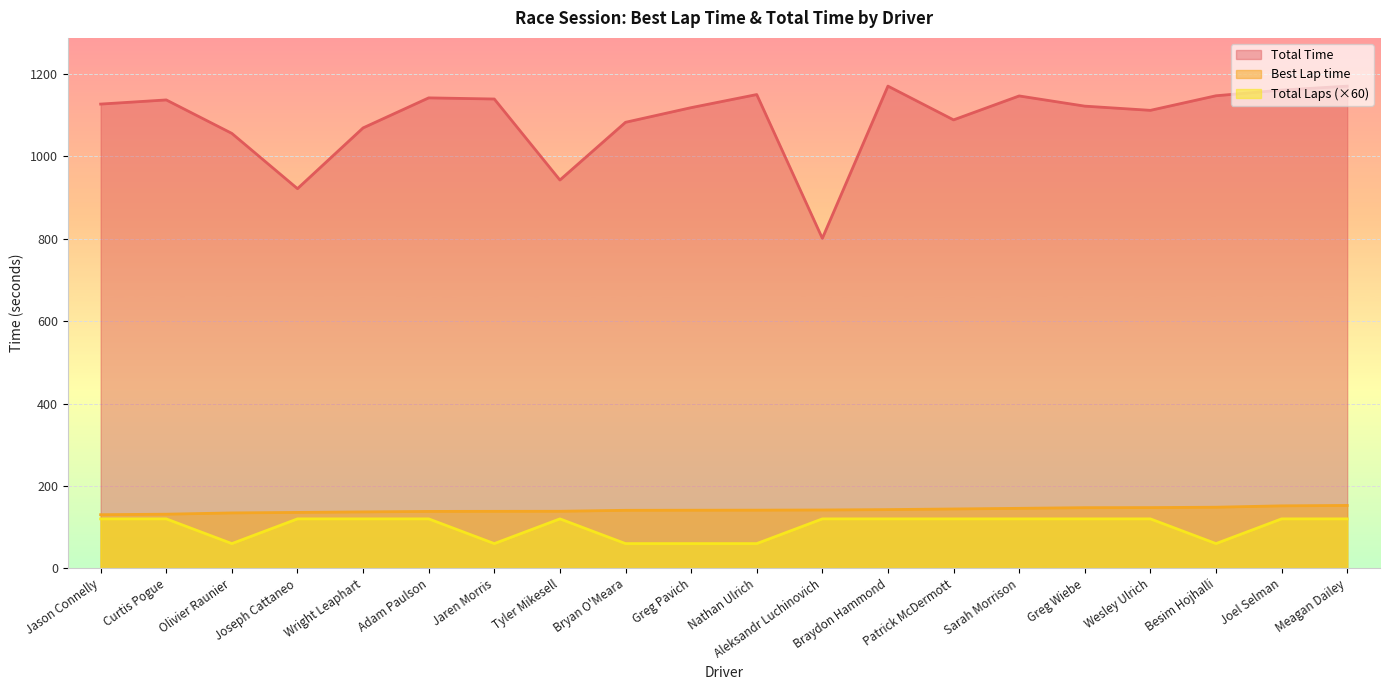

List the labels in order of Best Lap time value, largest first.

Meagan Dailey, Joel Selman, Besim Hojhalli, Wesley Ulrich, Greg Wiebe, Sarah Morrison, Patrick McDermott, Braydon Hammond, Aleksandr Luchinovich, Nathan Ulrich, Greg Pavich, Bryan O'Meara, Tyler Mikesell, Jaren Morris, Adam Paulson, Wright Leaphart, Joseph Cattaneo, Olivier Raunier, Curtis Pogue, Jason Connelly